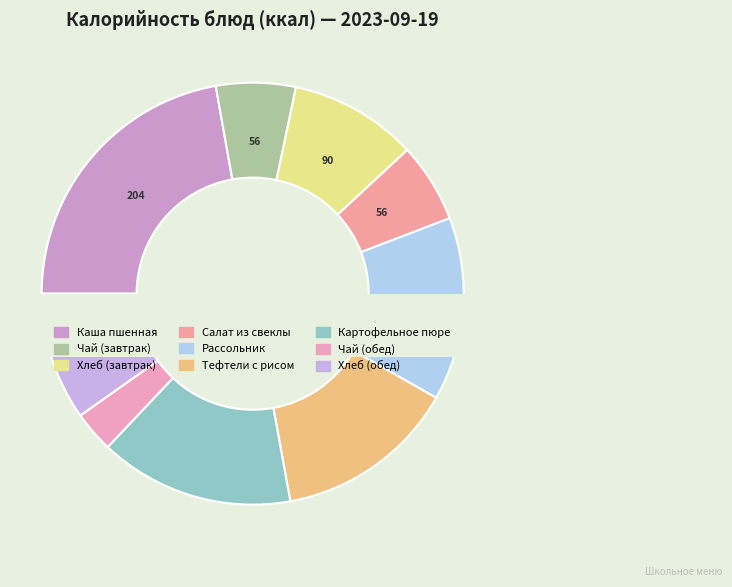

True or false: Хлеб (обед) accounts for 10% of the total.

True